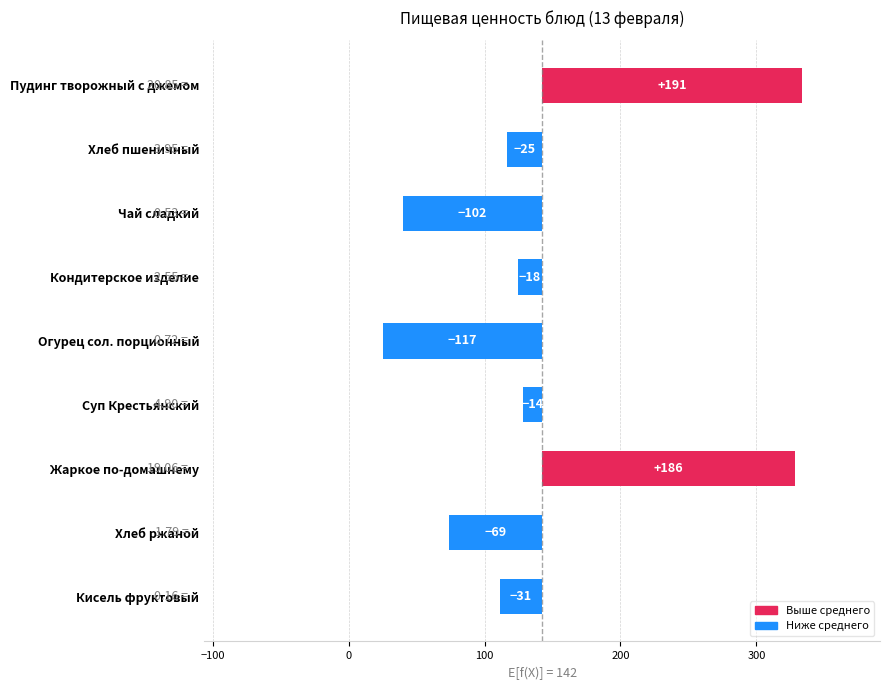

How many data points are above -25?

4